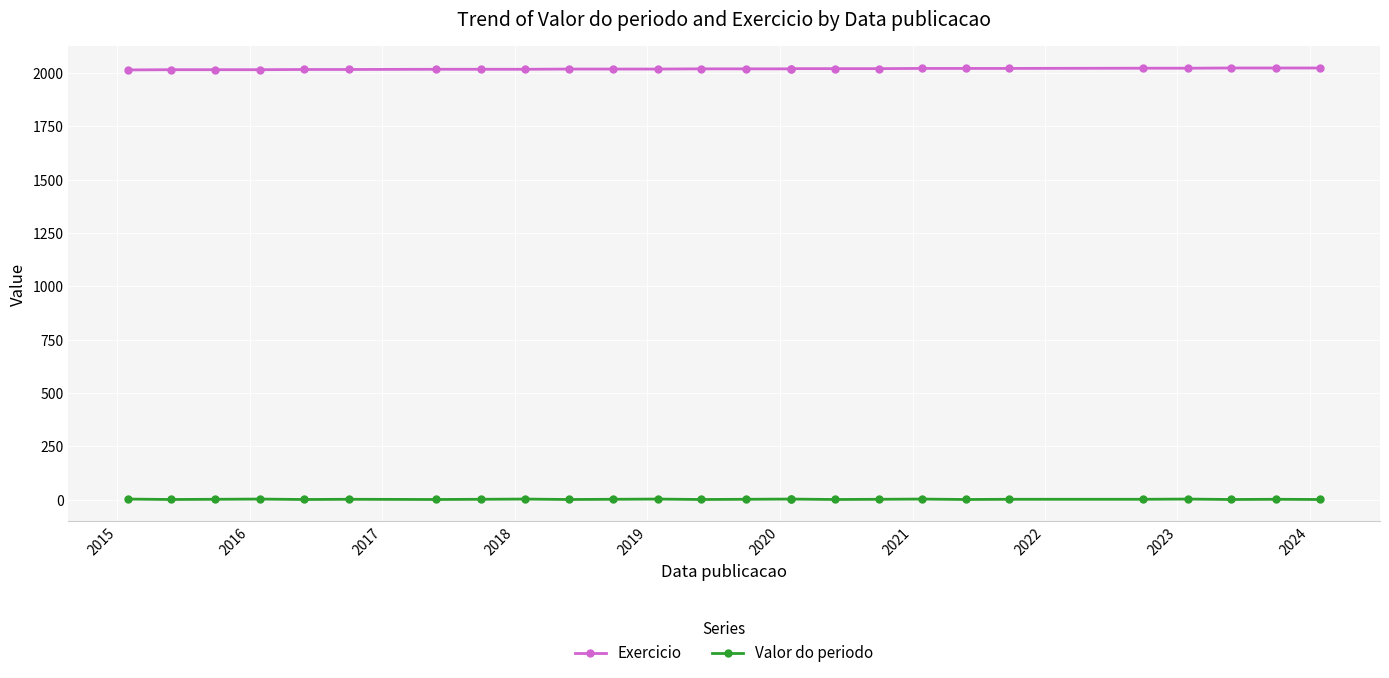

Which series has the largest range (max minus min)?

Exercicio